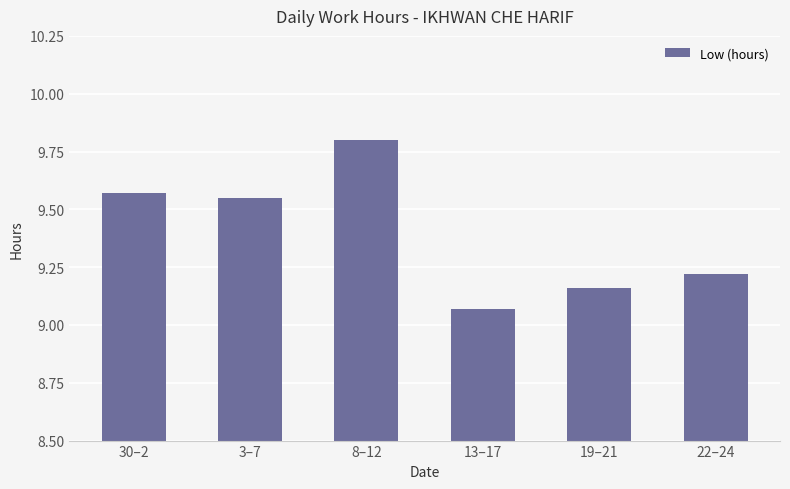

What position from the right is 13–17?

3